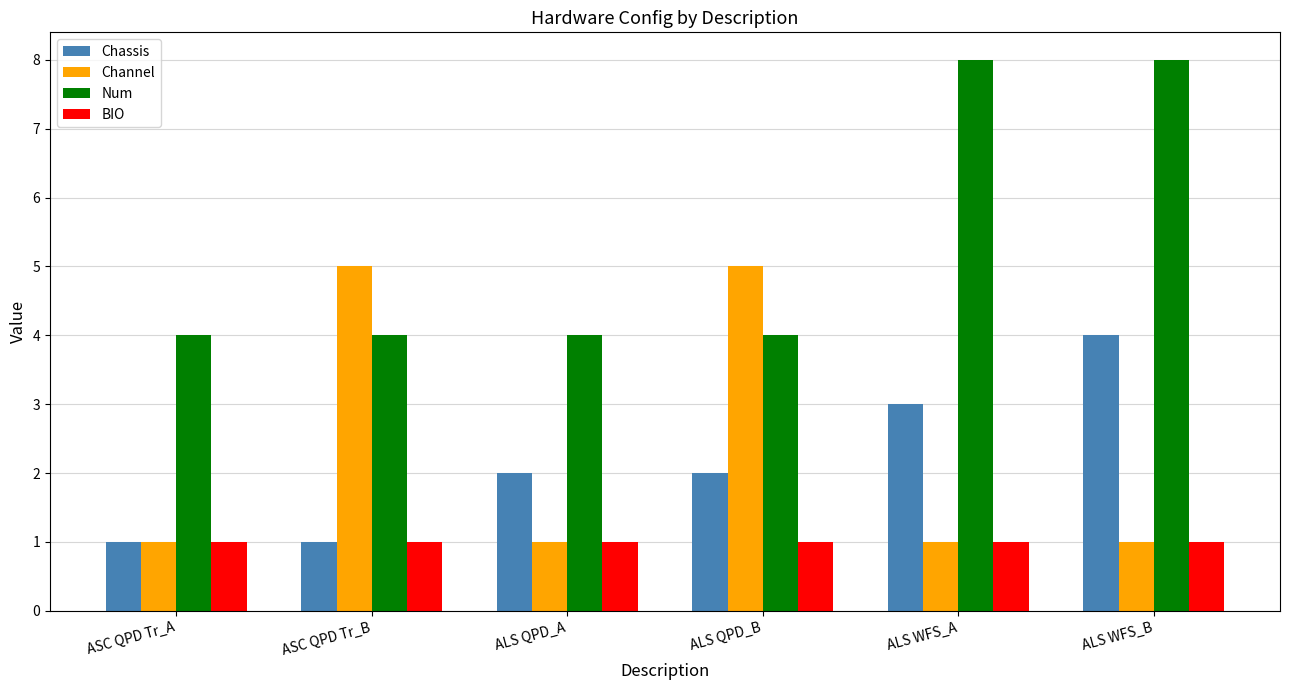

What is the spread (max minus min) of values at ASC QPD Tr_B?

4